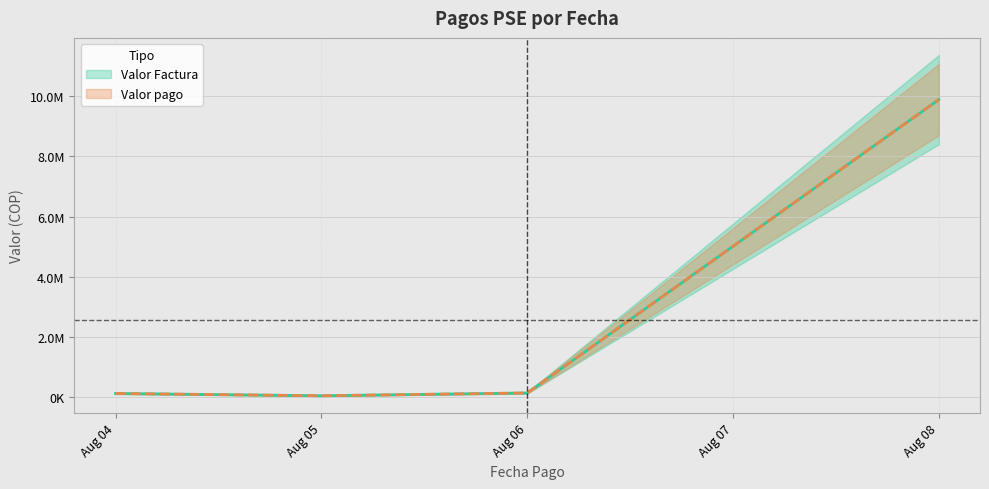

Between 2025-08-04 and 2025-08-05, which series saw the biggest shift?

Valor Factura